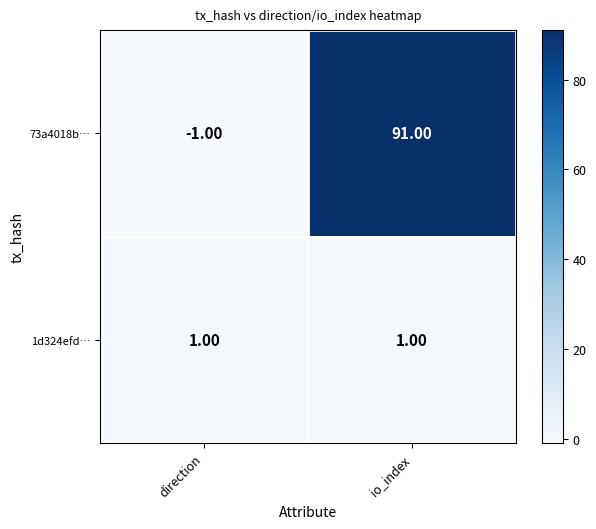

Count the number of data series in this chart.

2